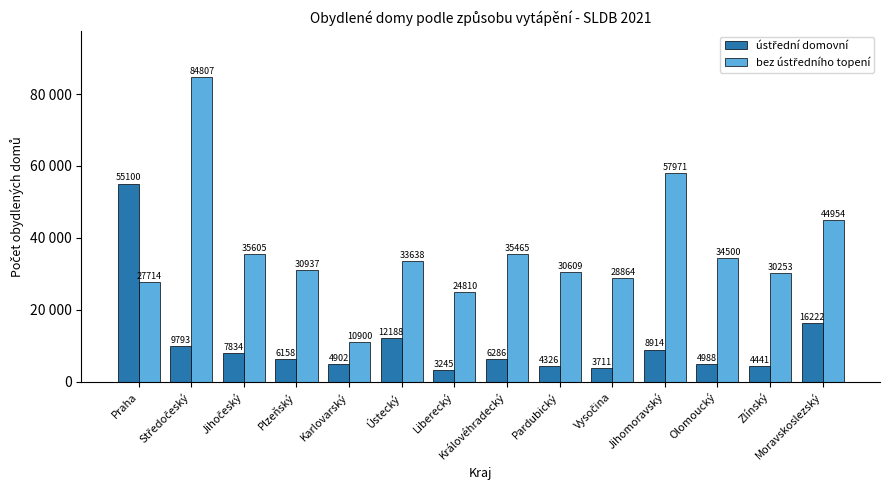

Reading right to left, what are all the values shown in this chart?

ústřední domovní: Moravskoslezský=16222	Zlínský=4441	Olomoucký=4988	Jihomoravský=8914	Vysočina=3711	Pardubický=4326	Královéhradecký=6286	Liberecký=3245	Ústecký=12188	Karlovarský=4902	Plzeňský=6158	Jihočeský=7834	Středočeský=9793	Praha=55100
bez ústředního topení: Moravskoslezský=44954	Zlínský=30253	Olomoucký=34500	Jihomoravský=57971	Vysočina=28864	Pardubický=30609	Královéhradecký=35465	Liberecký=24810	Ústecký=33638	Karlovarský=10900	Plzeňský=30937	Jihočeský=35605	Středočeský=84807	Praha=27714